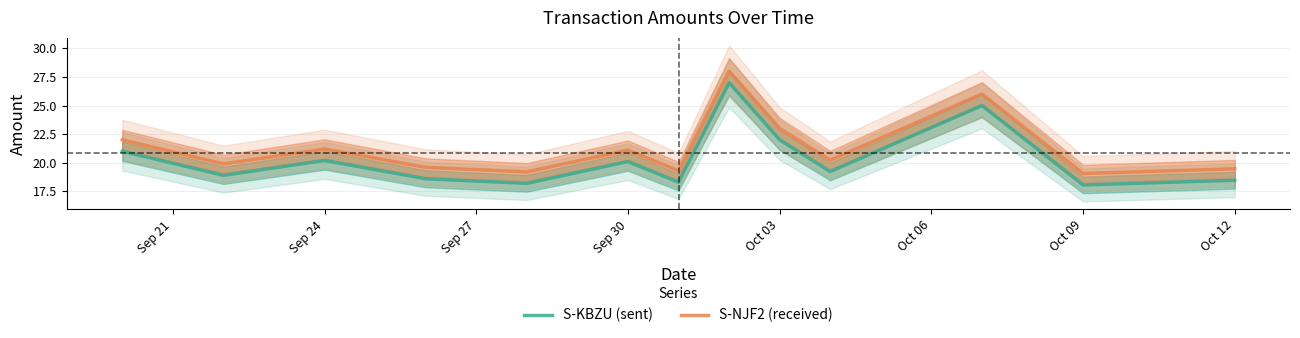

How many values in the S-KBZU (sent) series exceed 19?

7